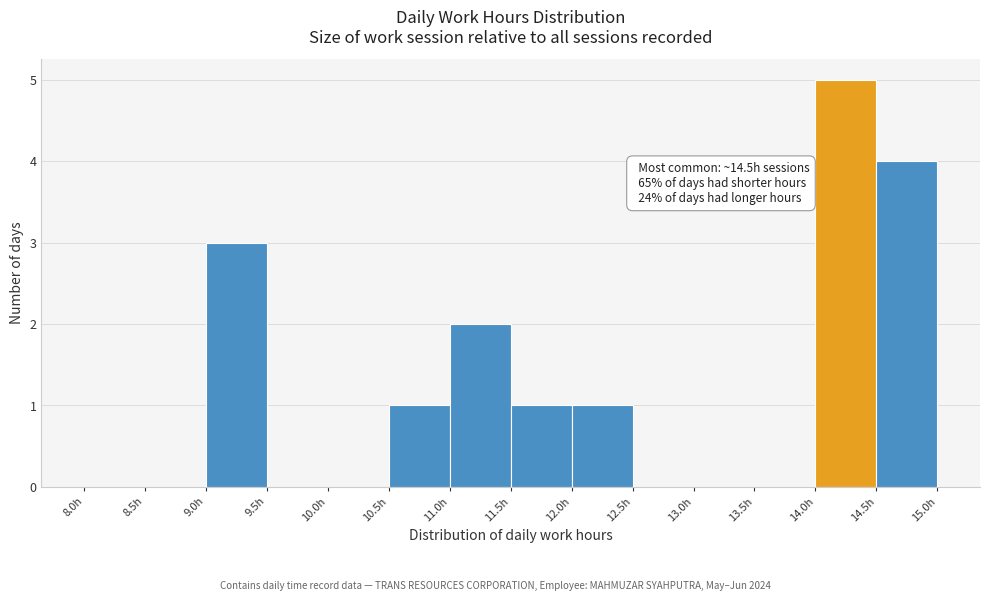

Which range on the x-axis has the tallest bar?

14.0 to 14.5